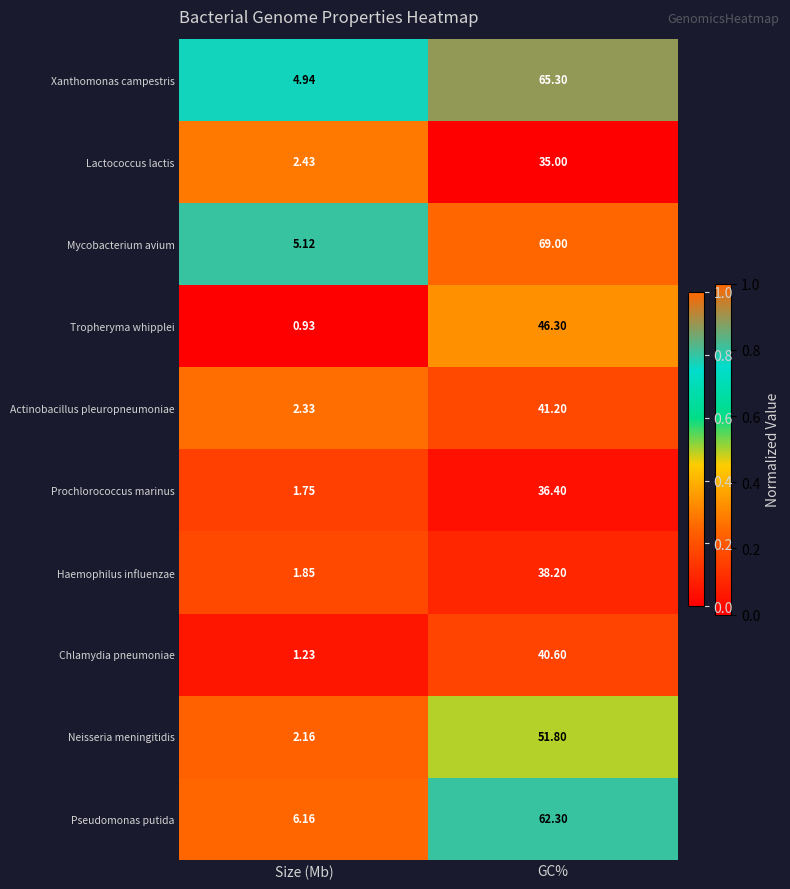

At which label is Actinobacillus pleuropneumoniae closest to 21?

Size (Mb)